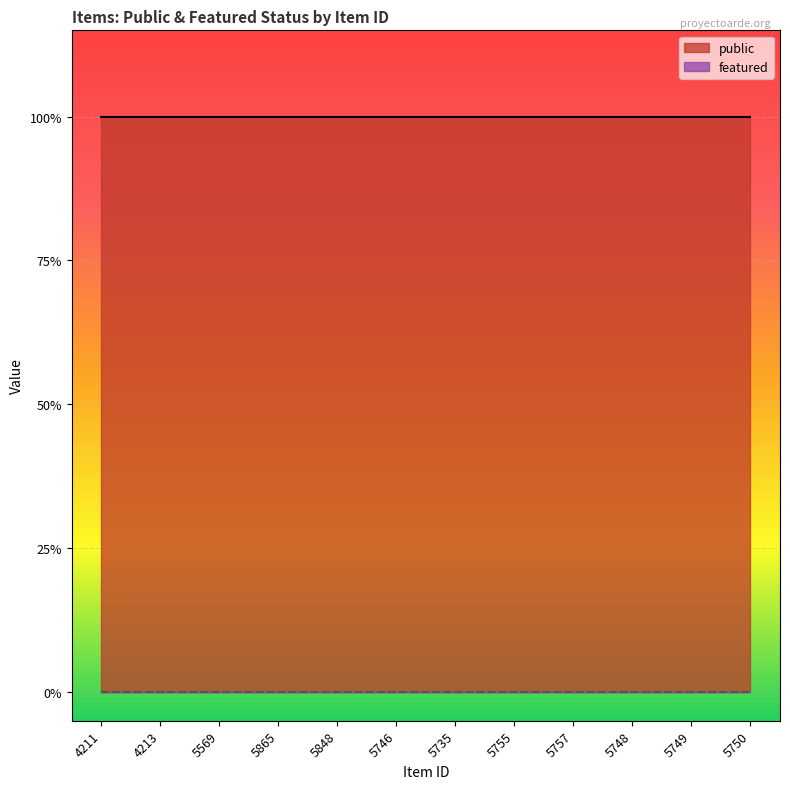

At how many categories does at least one series exceed 0?

12